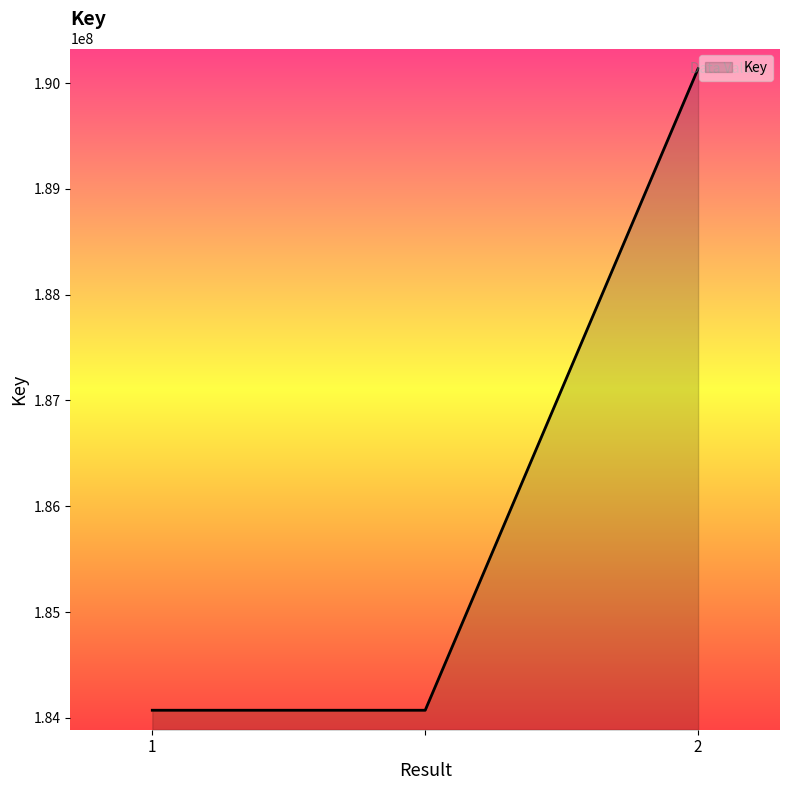

What is the minimum value shown in the chart?

184072077